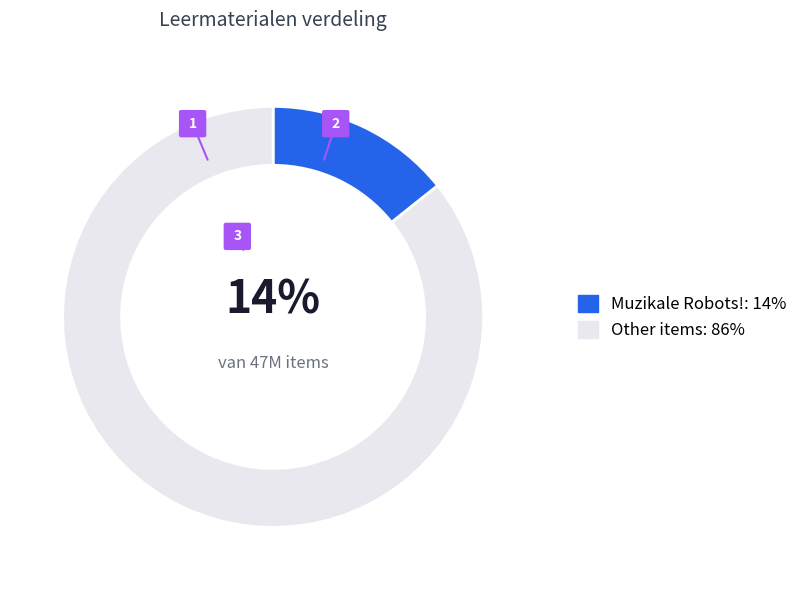

What portion of the pie excludes Muzikale Robots!?

85.7%